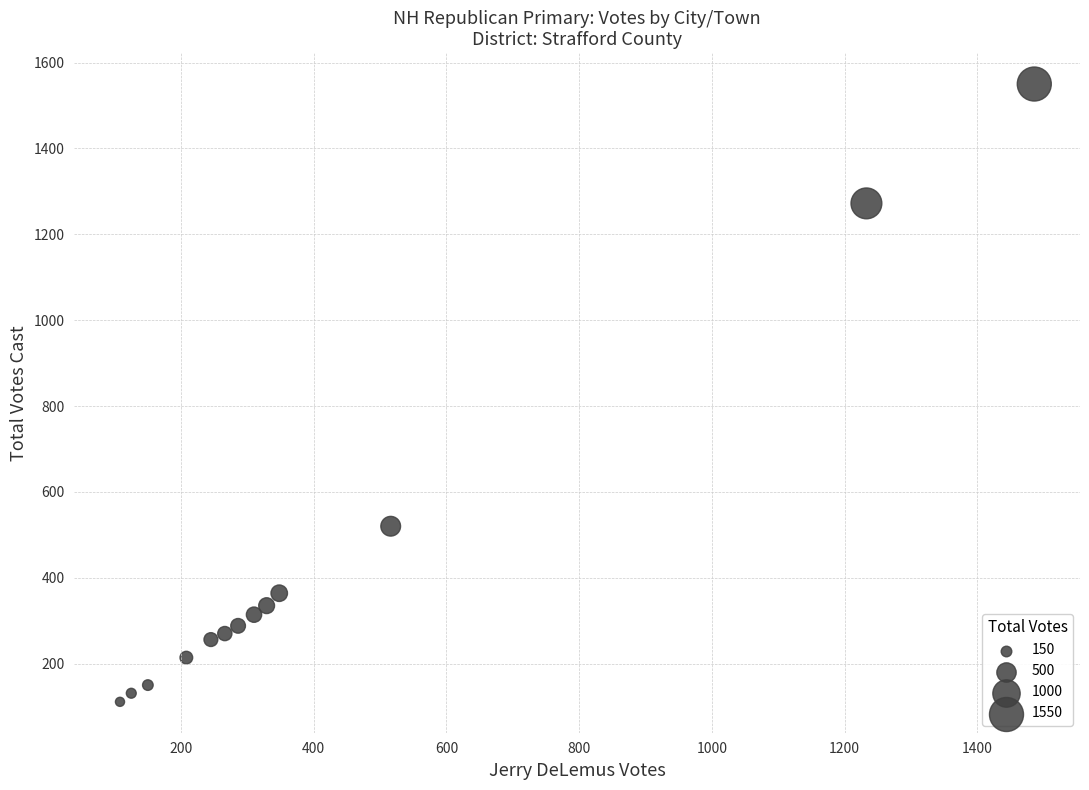

What Y value in the scatter plot is closest to 830?

520